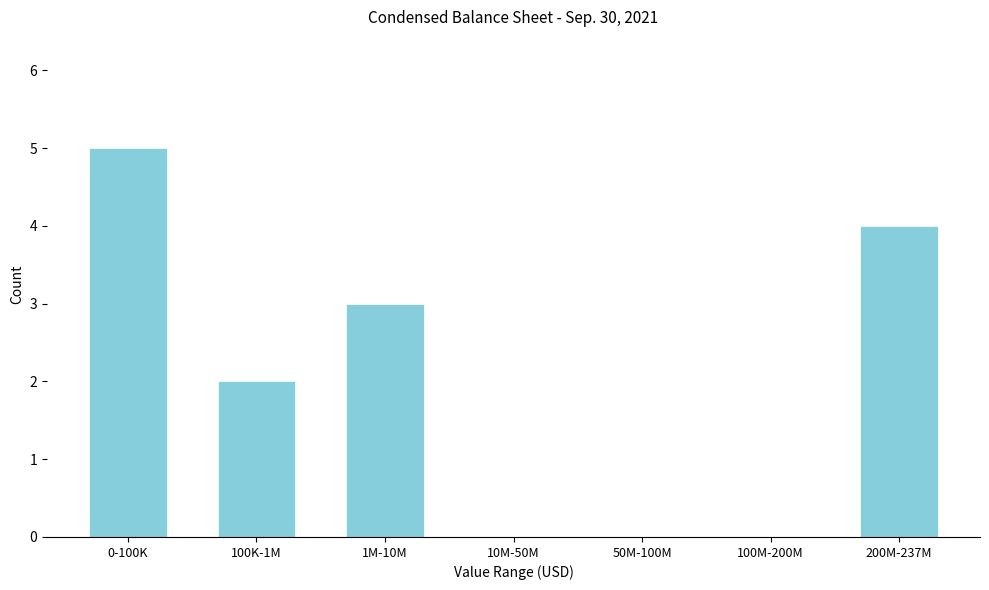

Reading right to left, extract all data points from this chart.

200M-237M=4	100M-200M=0	50M-100M=0	10M-50M=0	1M-10M=3	100K-1M=2	0-100K=5